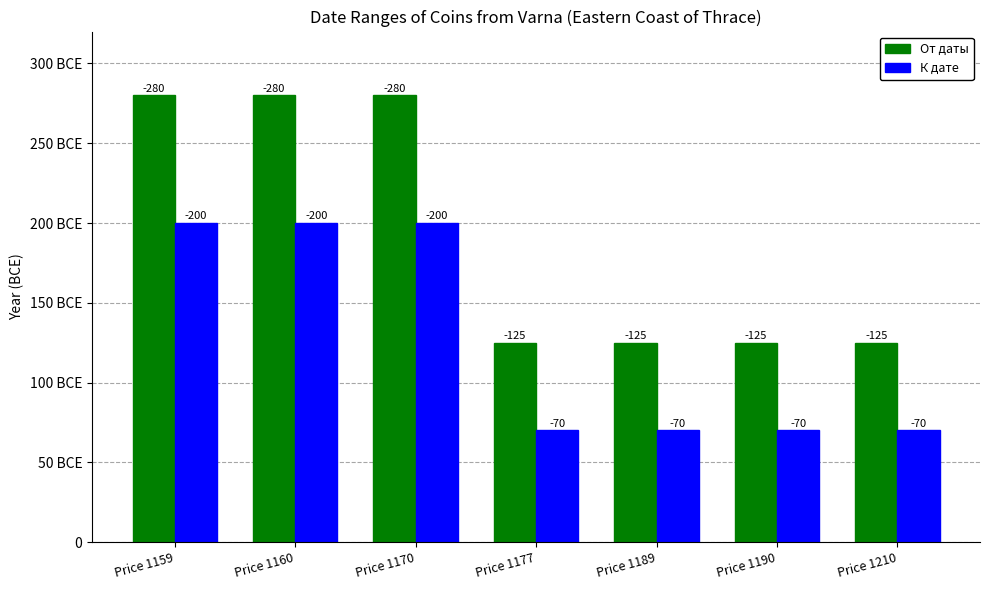

What are all the series names shown in the legend?

От даты, К дате